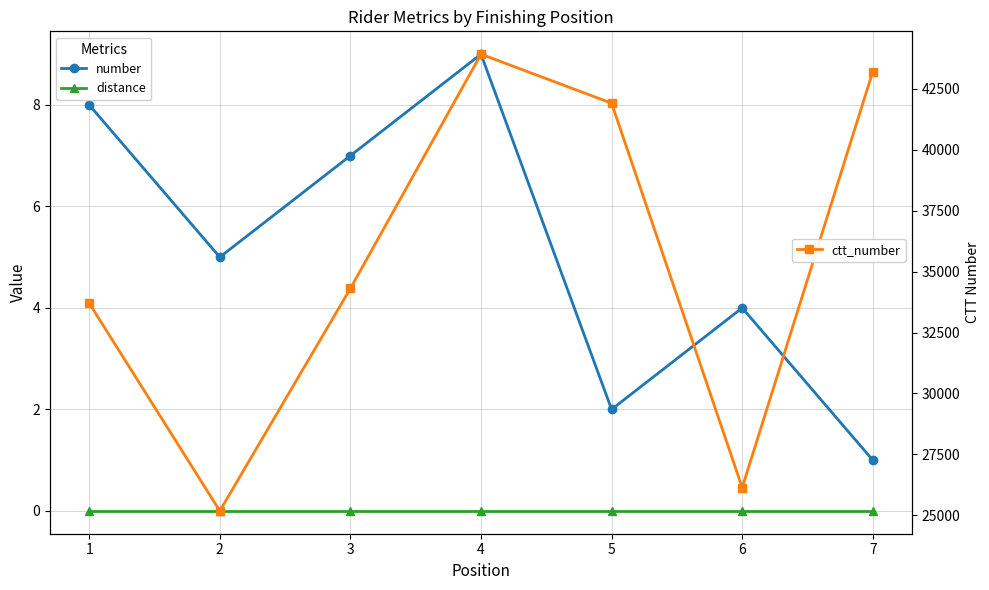

Where does the ctt_number series first go above 34308?

4